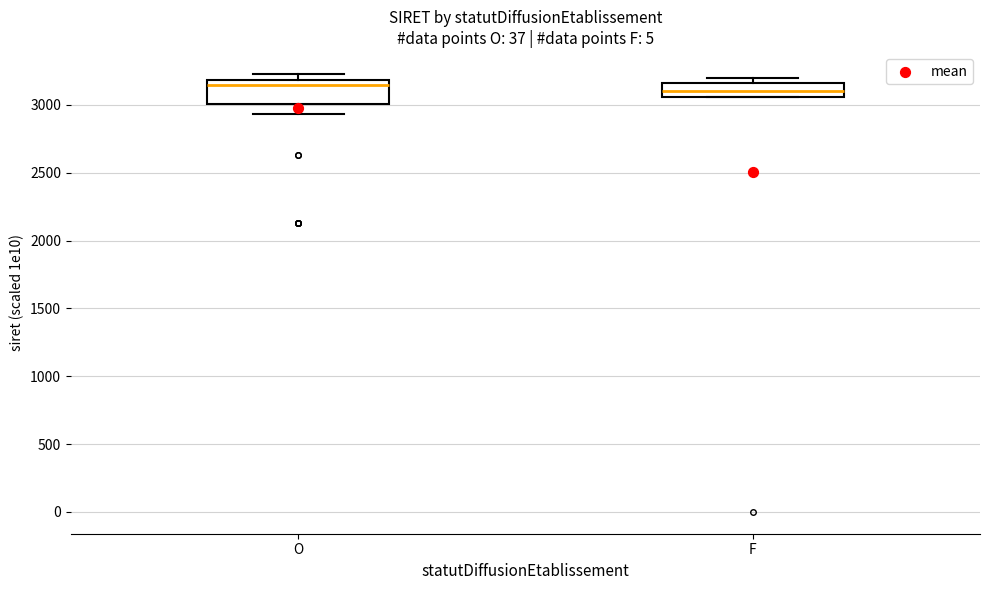

Reading left to right, read every box against the y-axis: the position of its median line, the range the box covers, and the ends of its whiskers. The values are not printed on the chart, so give them approximately, as read against the axis.

O: median 3150, box 3000 to 3200, whiskers 2950 to 3250
F: median 3100, box 3050 to 3150, whiskers 3050 to 3200